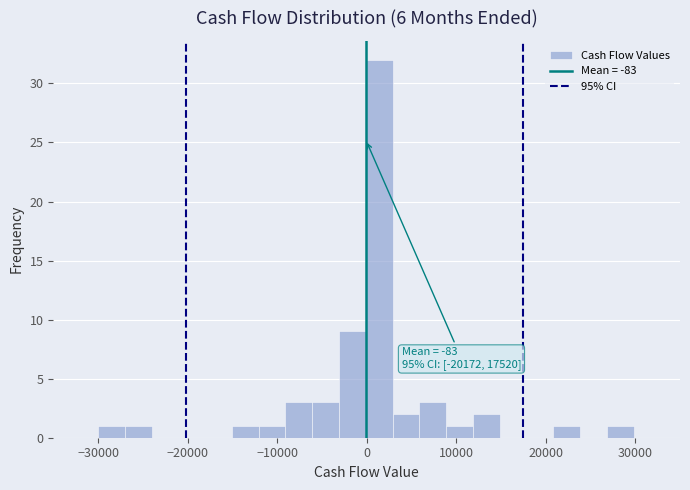

Read against the x-axis, roughly where is the centre of the tallest bar?

1000